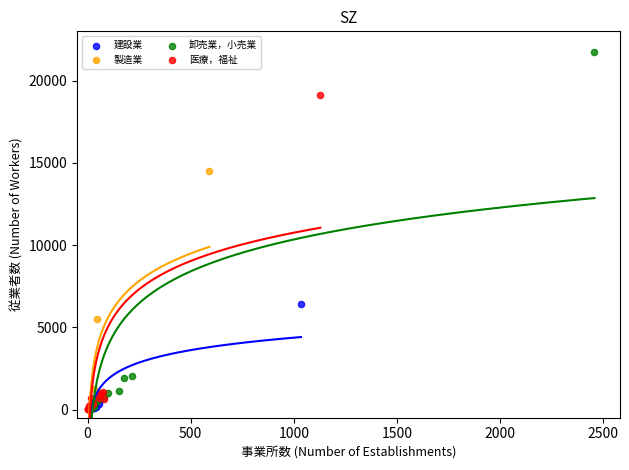

Which series has the largest Y range (max minus min)?

卸売業，小売業